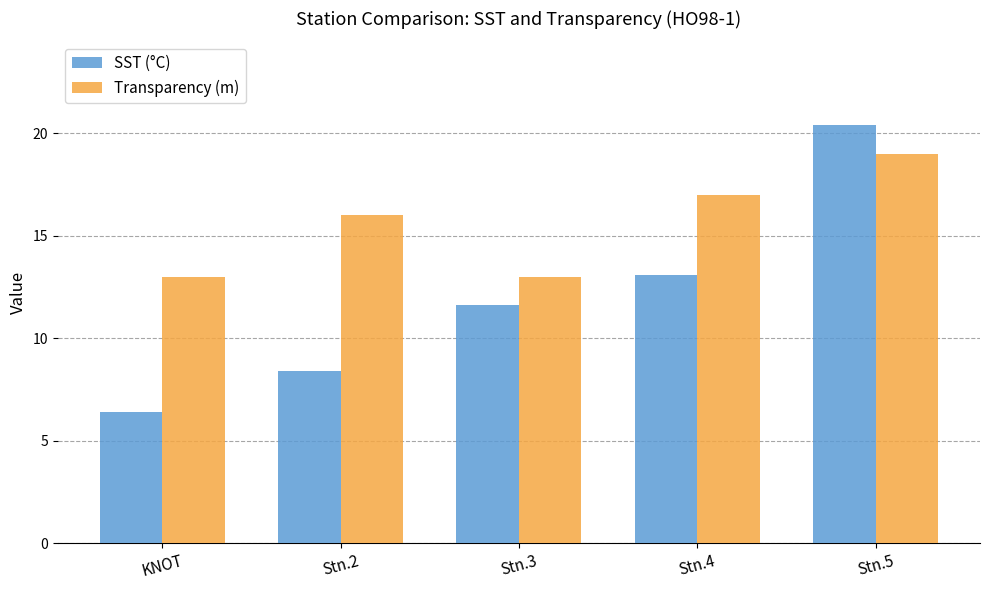

Reading left to right, what are all the values shown in this chart?

SST (°C): KNOT=6.4	Stn.2=8.4	Stn.3=11.6	Stn.4=13.1	Stn.5=20.4
Transparency (m): KNOT=13.0	Stn.2=16.0	Stn.3=13.0	Stn.4=17.0	Stn.5=19.0